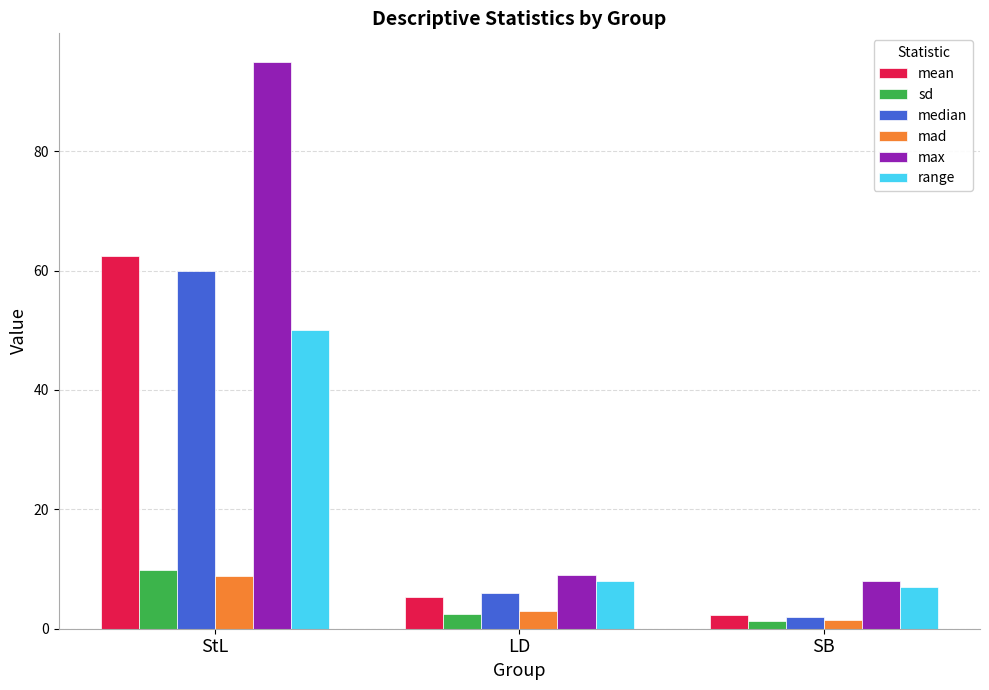

Reading left to right, transcribe all the data shown in this chart.

mean: 62.5	5.2	2.2
sd: 9.8	2.5	1.2
median: 60.0	6.0	2.0
mad: 8.9	3.0	1.5
max: 95.0	9.0	8.0
range: 50.0	8.0	7.0